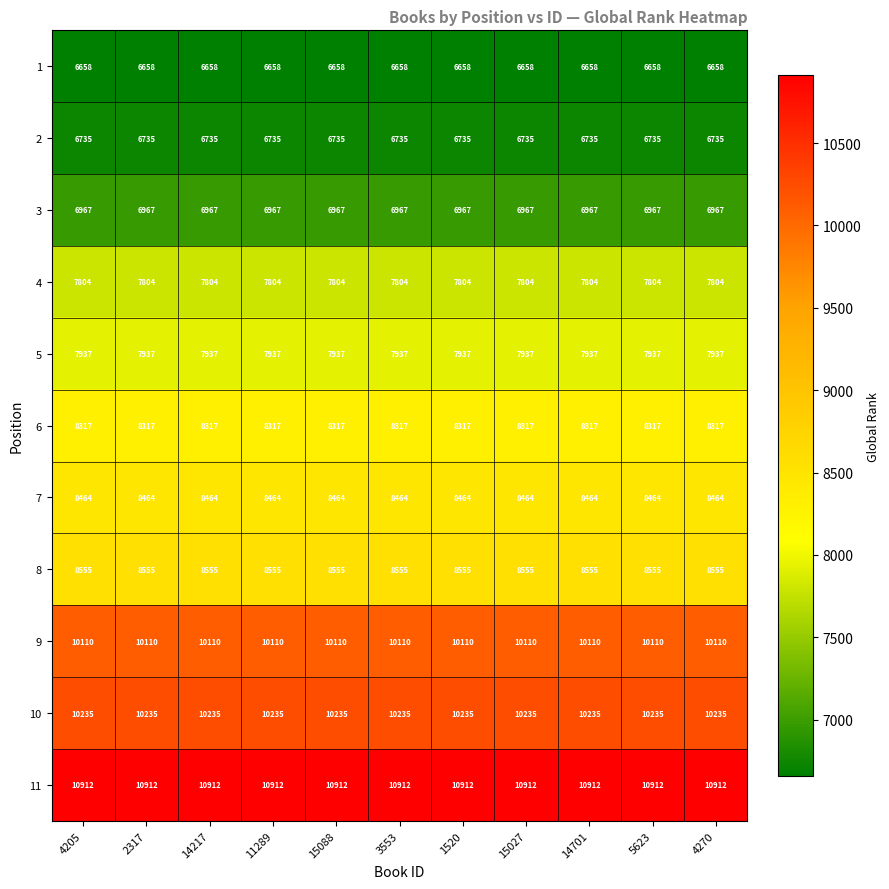

What is the sum of all 6 values?

91487